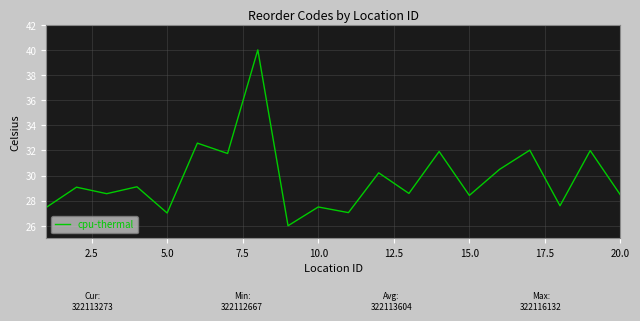

What is the maximum value shown in the chart?

40.0